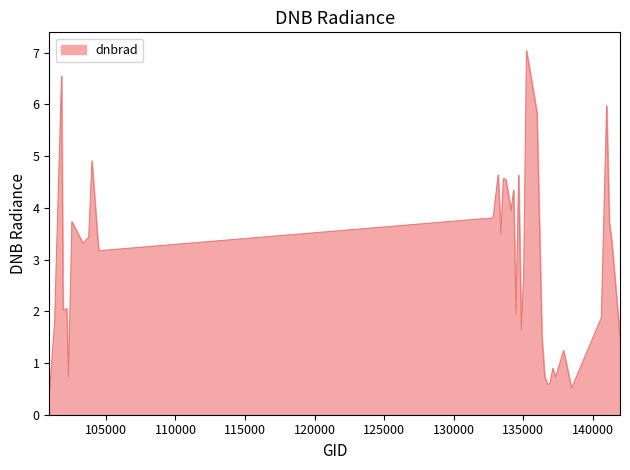

What is the minimum value shown in the chart?

0.4